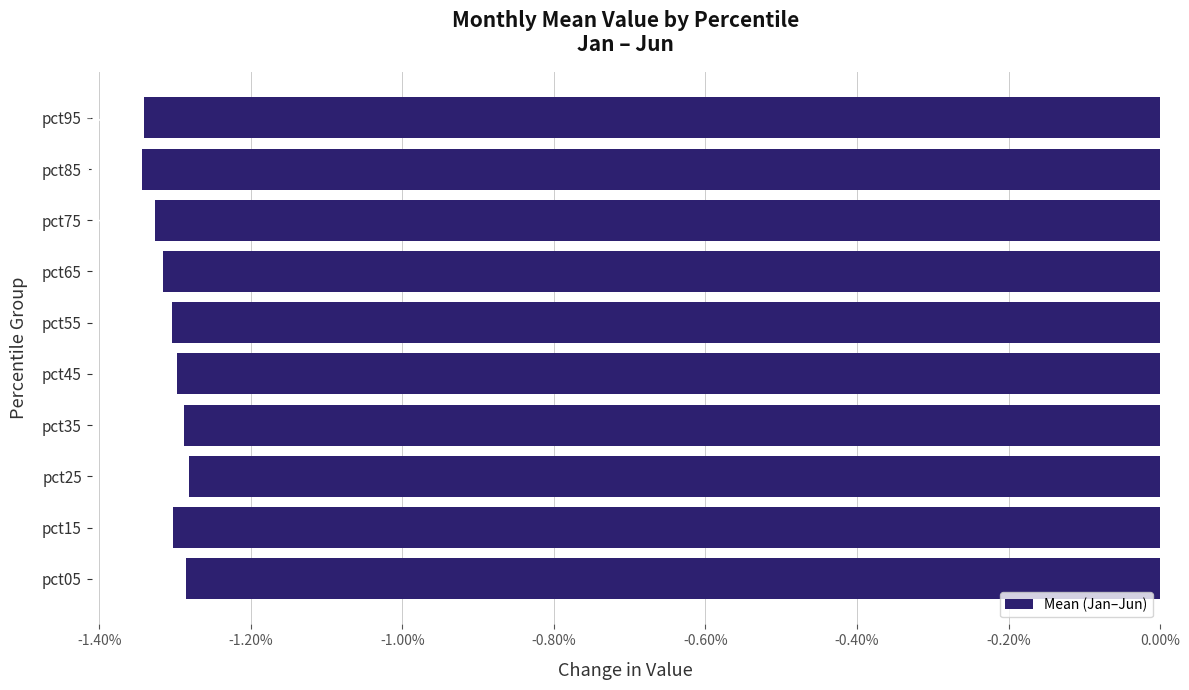

At which label is the value closest to -1?

pct25